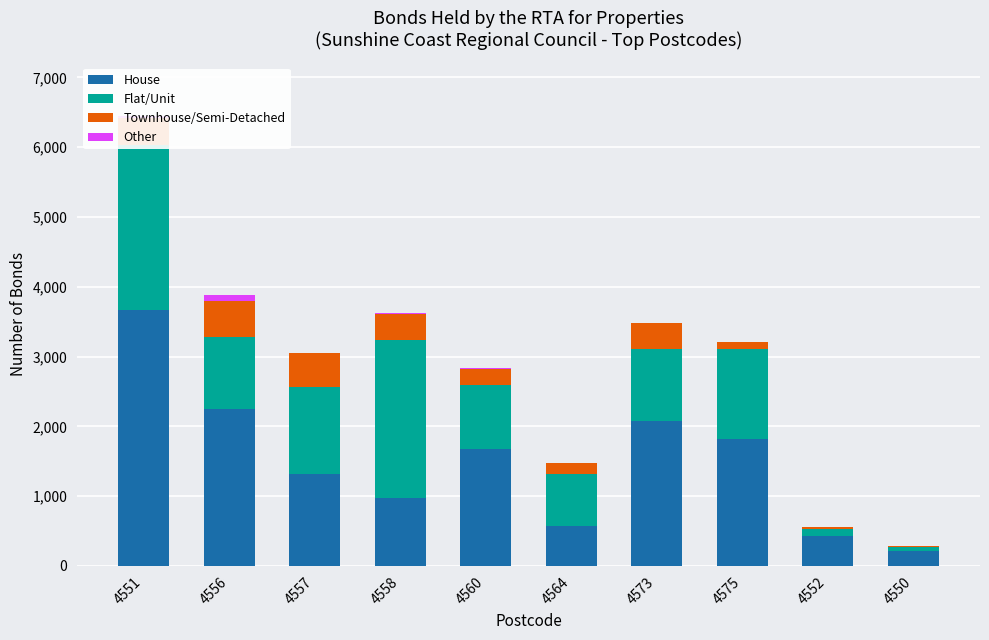

Is the value of House at 4564 greater than the value of Townhouse/Semi-Detached at 4557?

Yes